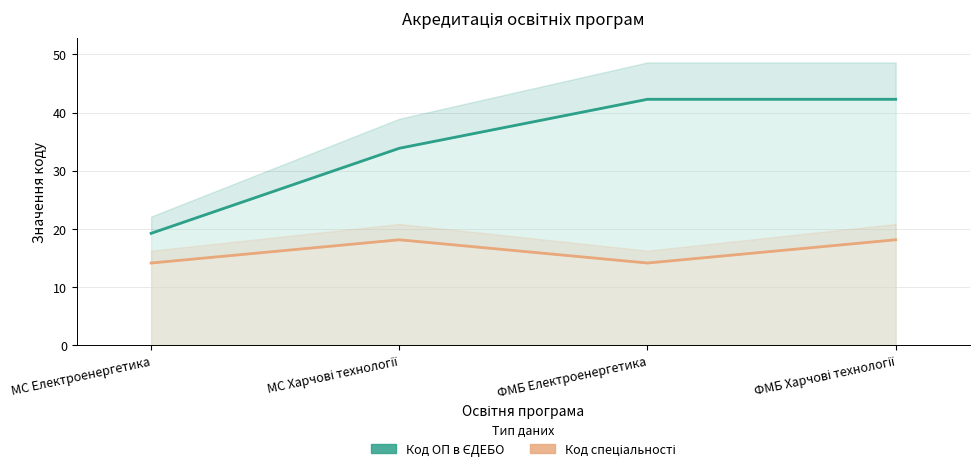

What is the maximum value shown in the chart?

42.3